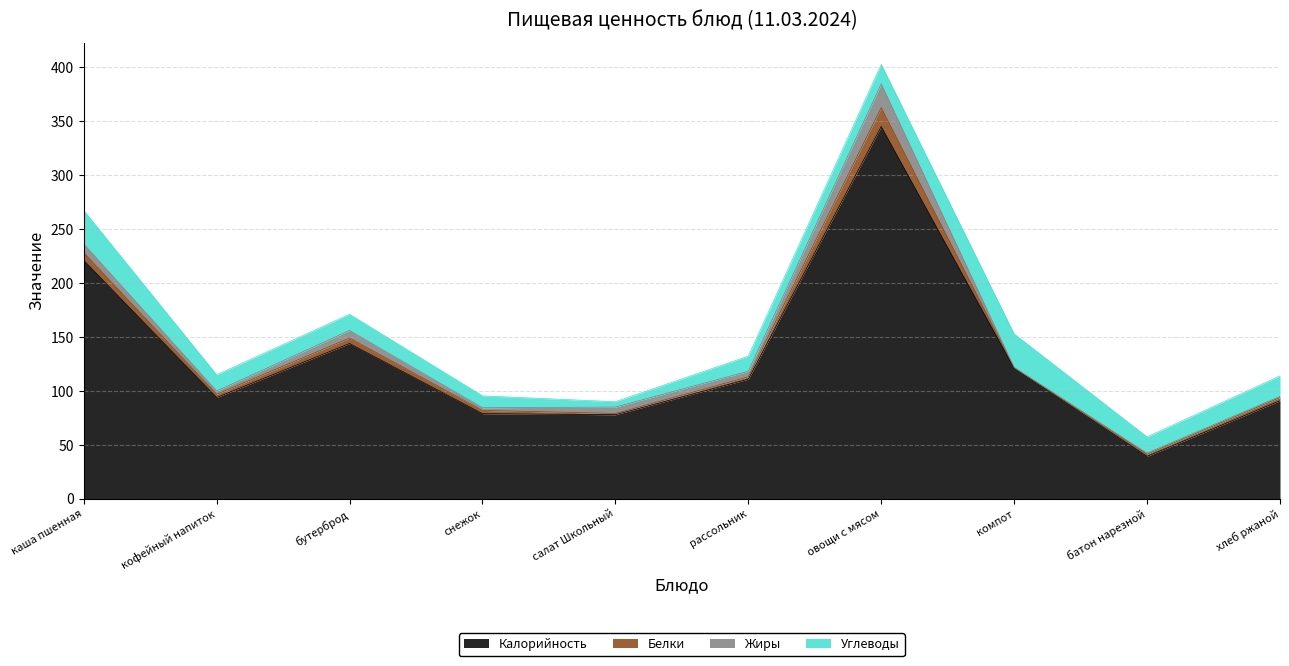

What is the greatest value displayed?

345.0